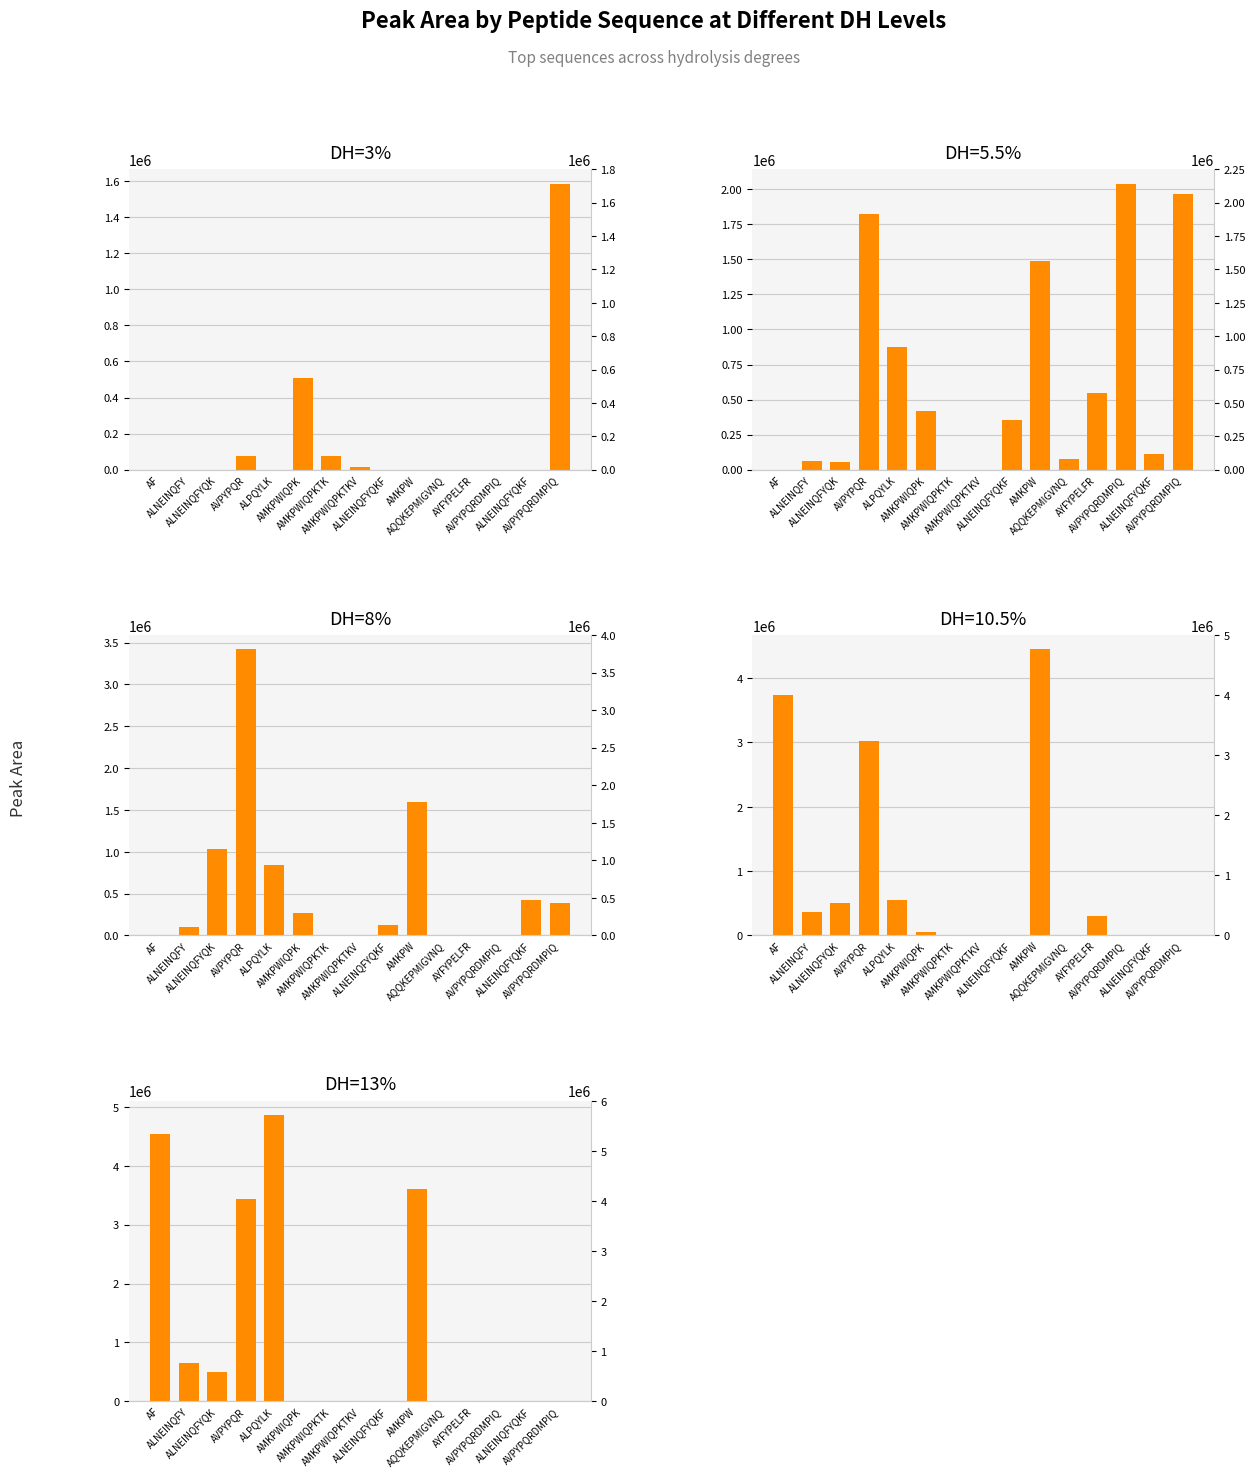

What is the label of the 2nd bar from the left?

ALNEINQFY